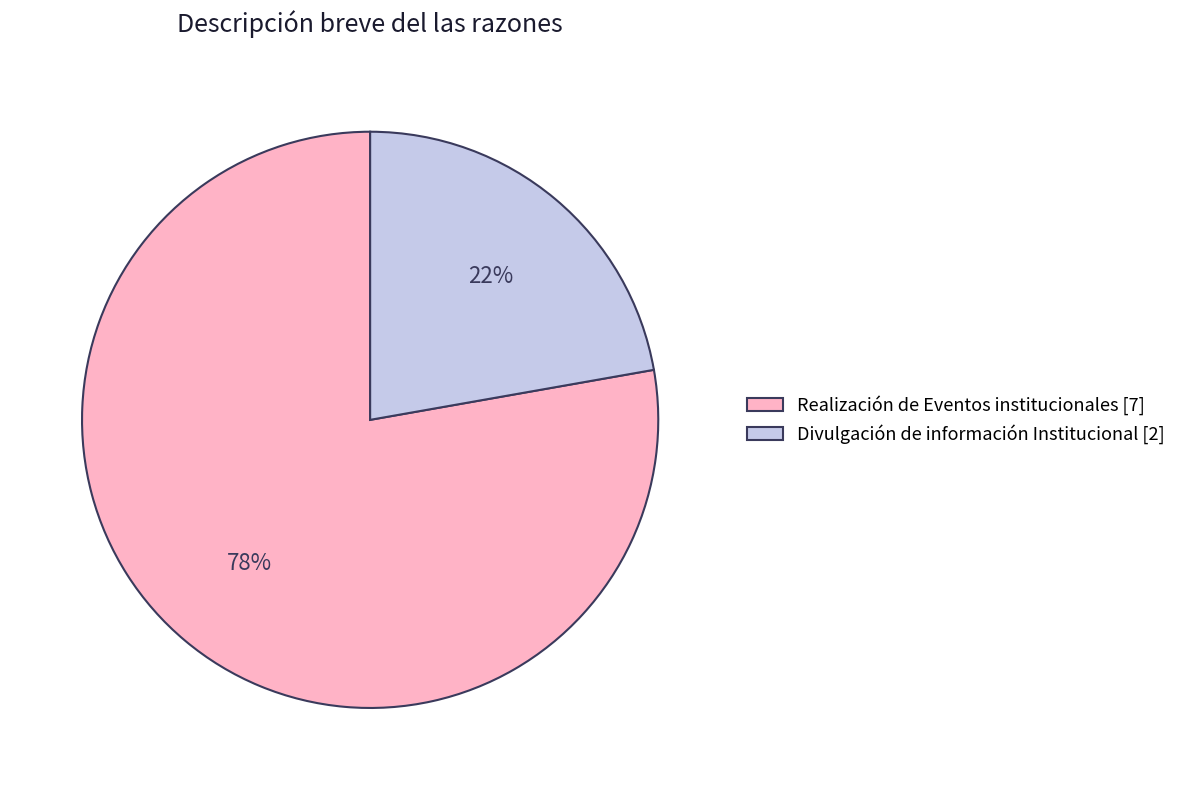

Do Divulgación de información Institucional [2] and Realización de Eventos institucionales [7] together represent more than half of the pie?

Yes